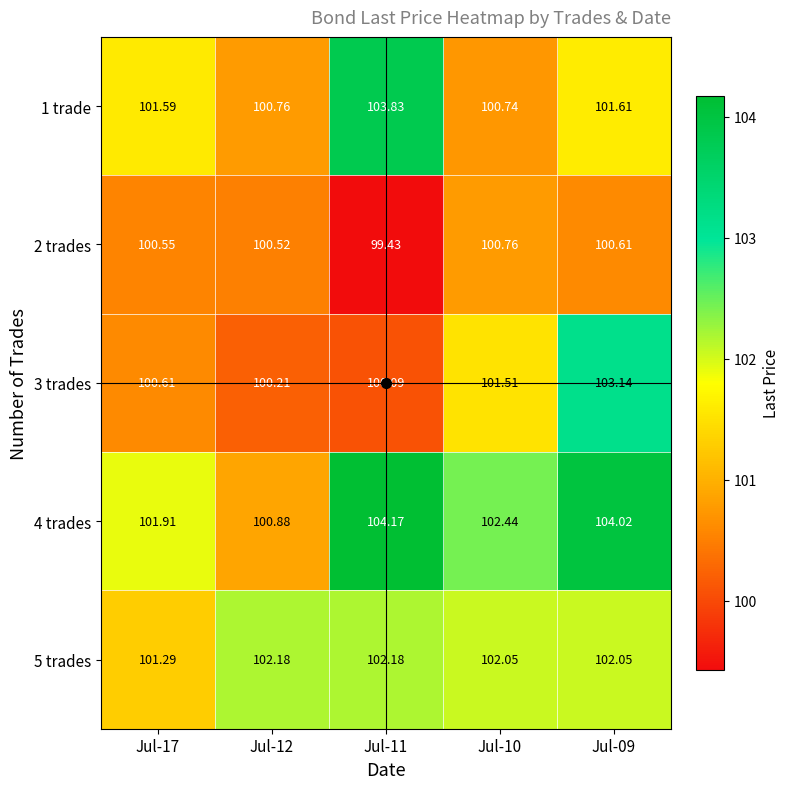

Which label corresponds to the smallest value in the chart?

Jul-11